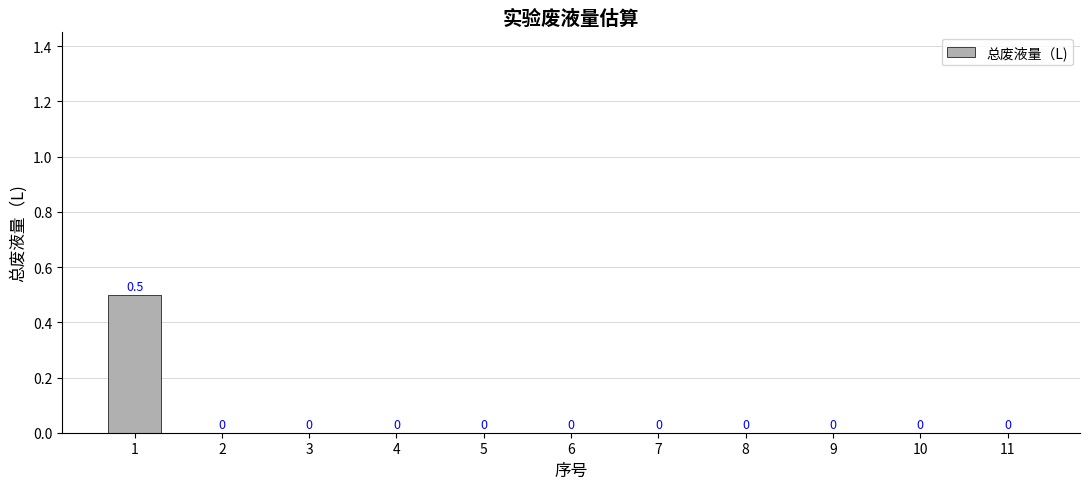

Reading left to right, extract all data points from this chart.

1=0.5	2=0.0	3=0.0	4=0.0	5=0.0	6=0.0	7=0.0	8=0.0	9=0.0	10=0.0	11=0.0